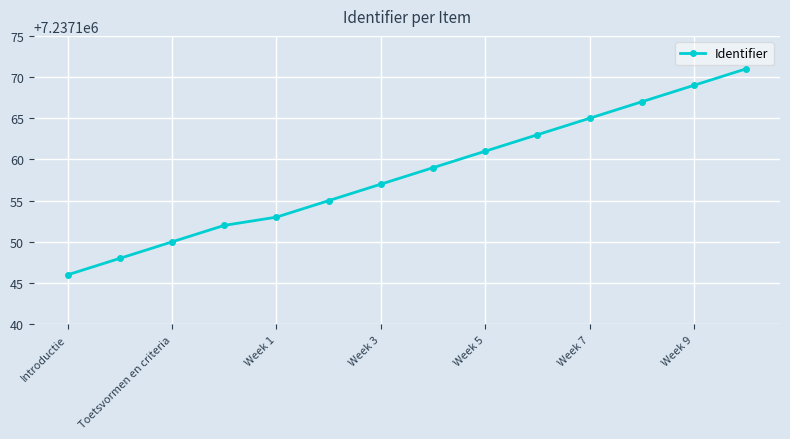

How many categories are shown in the chart?

14